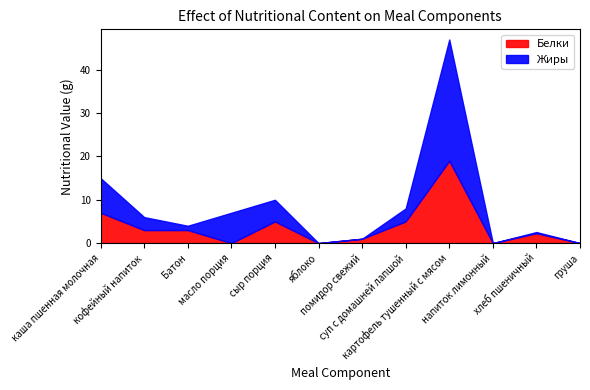

What is the value of the Белки point at the 2nd from the left?

3.0